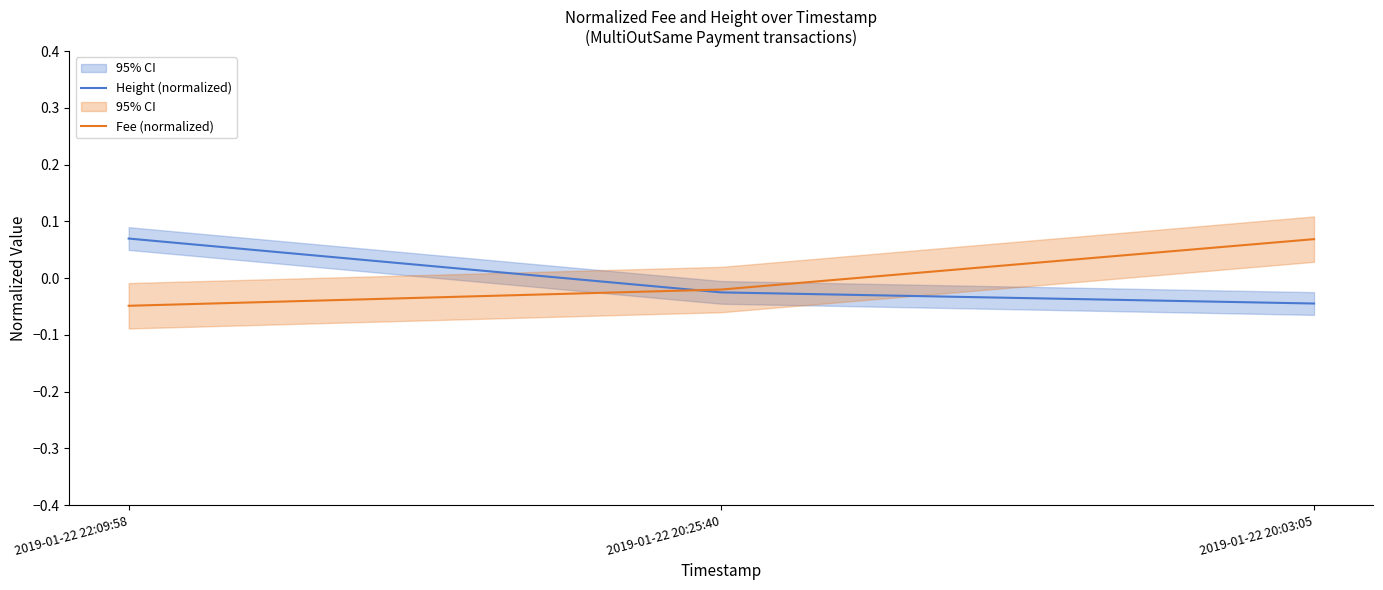

At which label does Height (normalized) first exceed 0?

2019-01-22 22:09:58